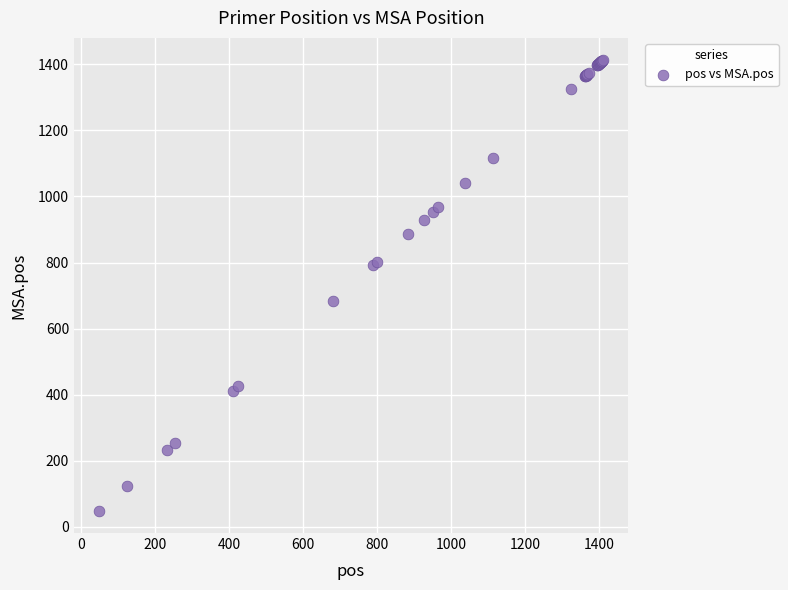

What Y value in the scatter plot is closest to 730?

684